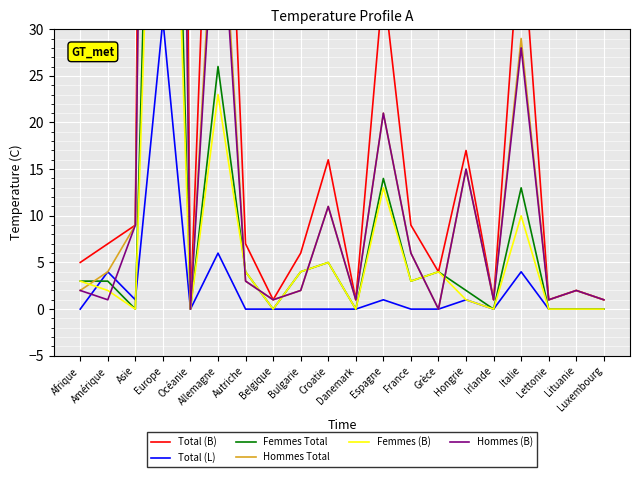

What position from the left is France?

13